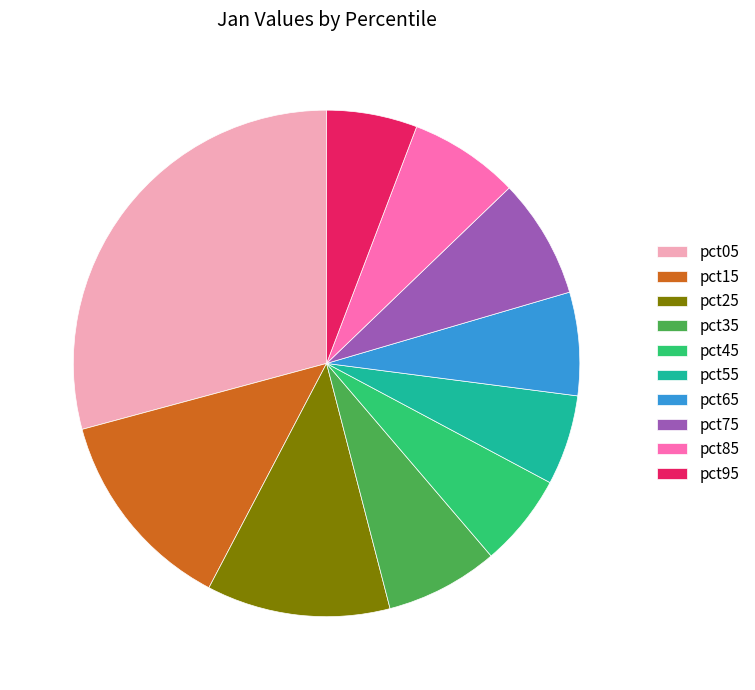

Do pct95 and pct75 together represent more than half of the pie?

No